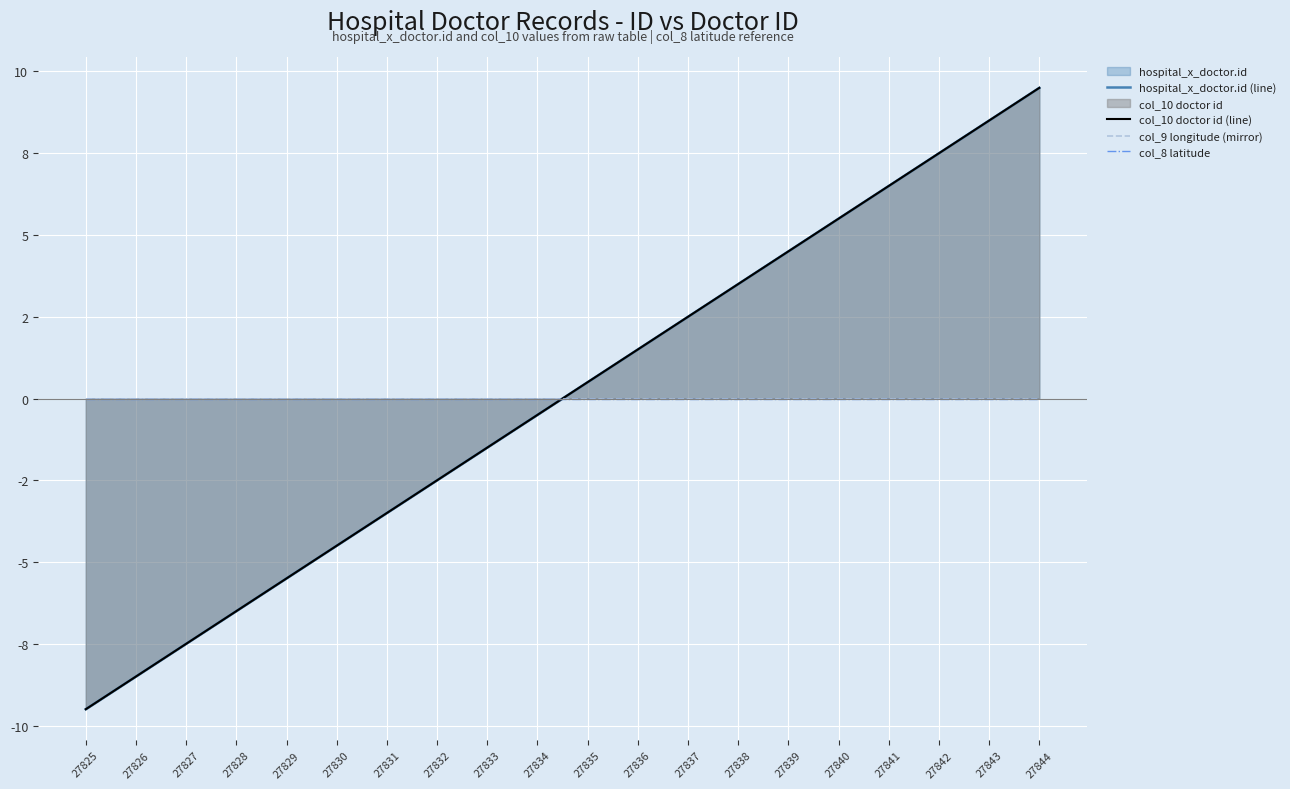

What is the sum of the col_10 doctor id (line) values at 27836 and 27831?

-2.0